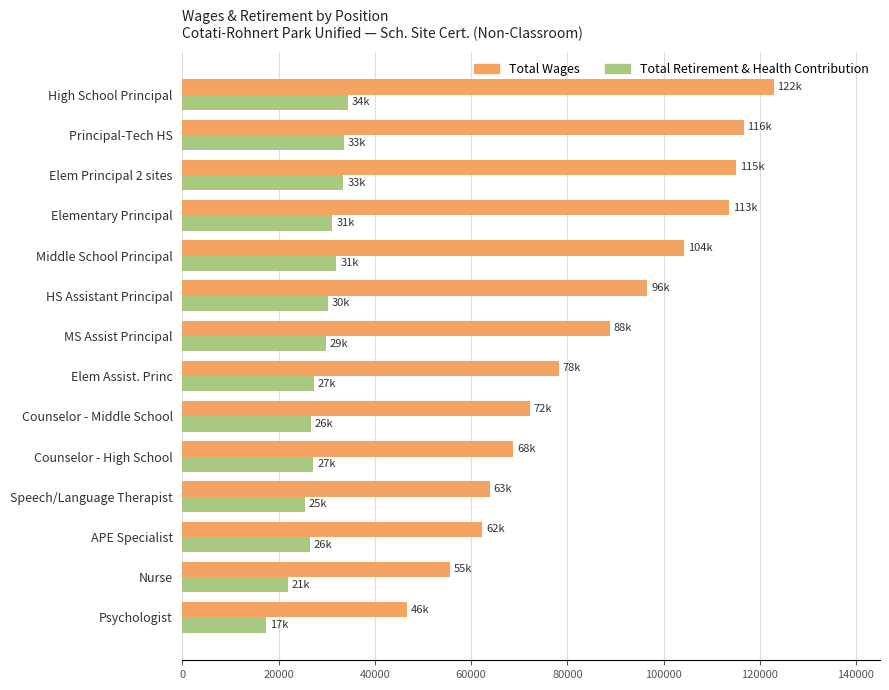

At how many categories does at least one series exceed 74901?

8